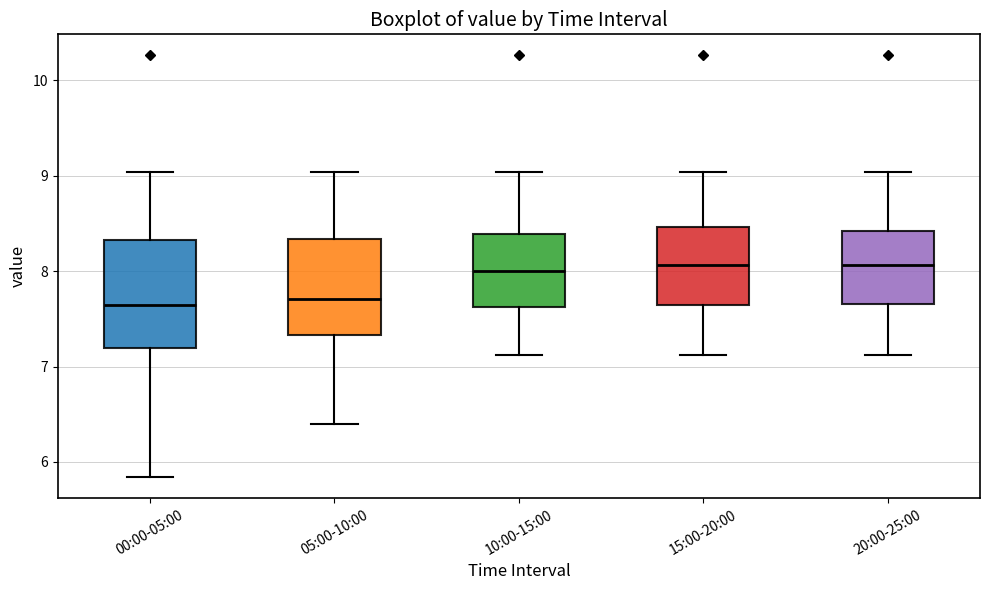

Reading left to right, read every box against the y-axis: the position of its median line, the range the box covers, and the ends of its whiskers. The values are not printed on the chart, so give them approximately, as read against the axis.

00:00-05:00: median 7.7, box 7.2 to 8.3, whiskers 5.8 to 9.0
05:00-10:00: median 7.7, box 7.3 to 8.3, whiskers 6.4 to 9.0
10:00-15:00: median 8.0, box 7.6 to 8.4, whiskers 7.1 to 9.0
15:00-20:00: median 8.1, box 7.6 to 8.5, whiskers 7.1 to 9.0
20:00-25:00: median 8.1, box 7.7 to 8.4, whiskers 7.1 to 9.0